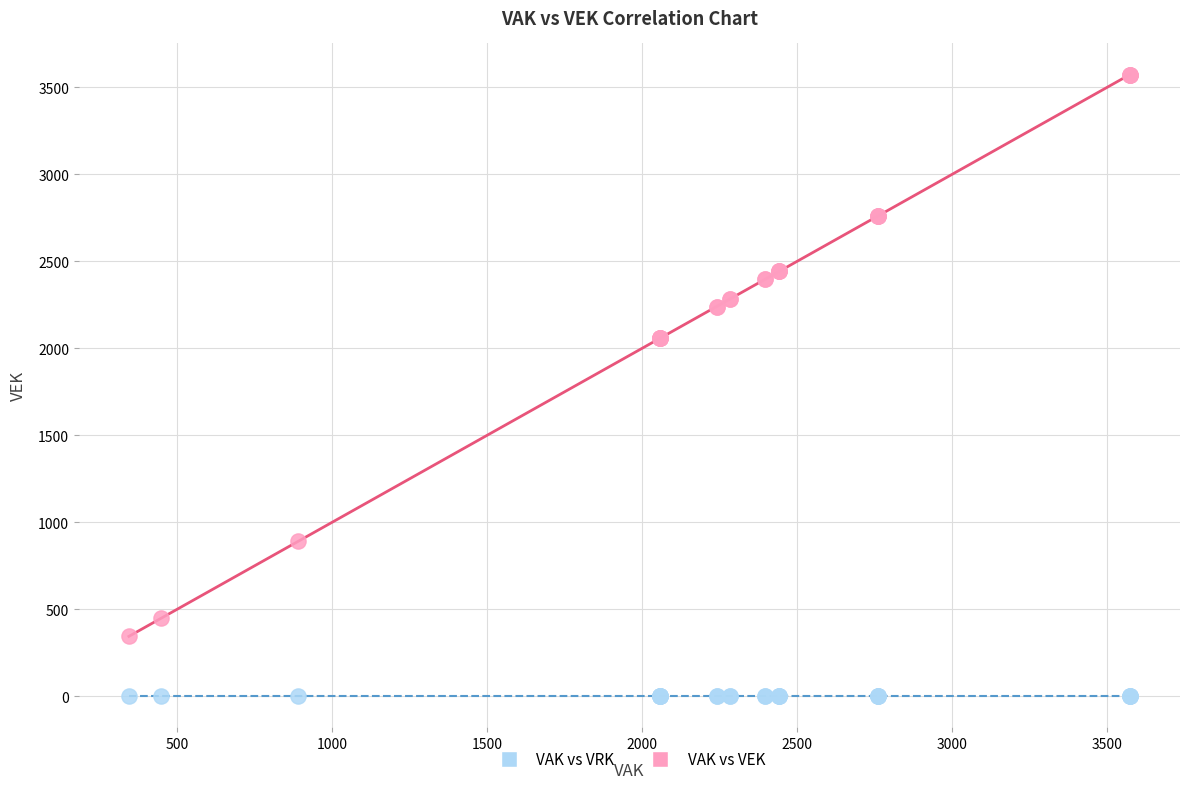

Which series contains the highest Y value?

VAK vs VEK